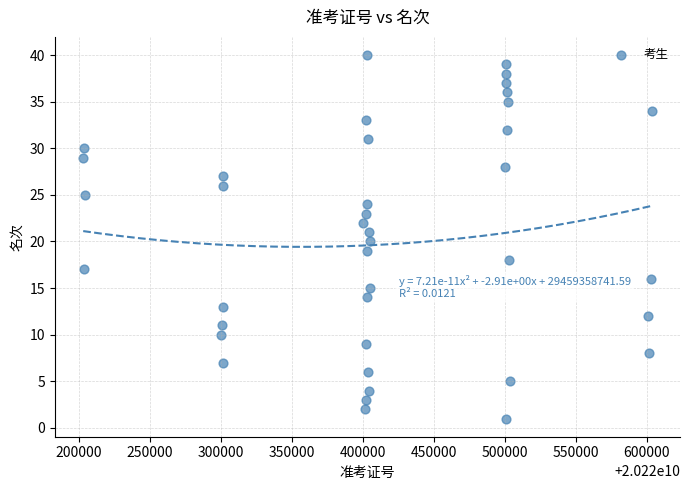

What is the range of X values (max minus min)?

400200